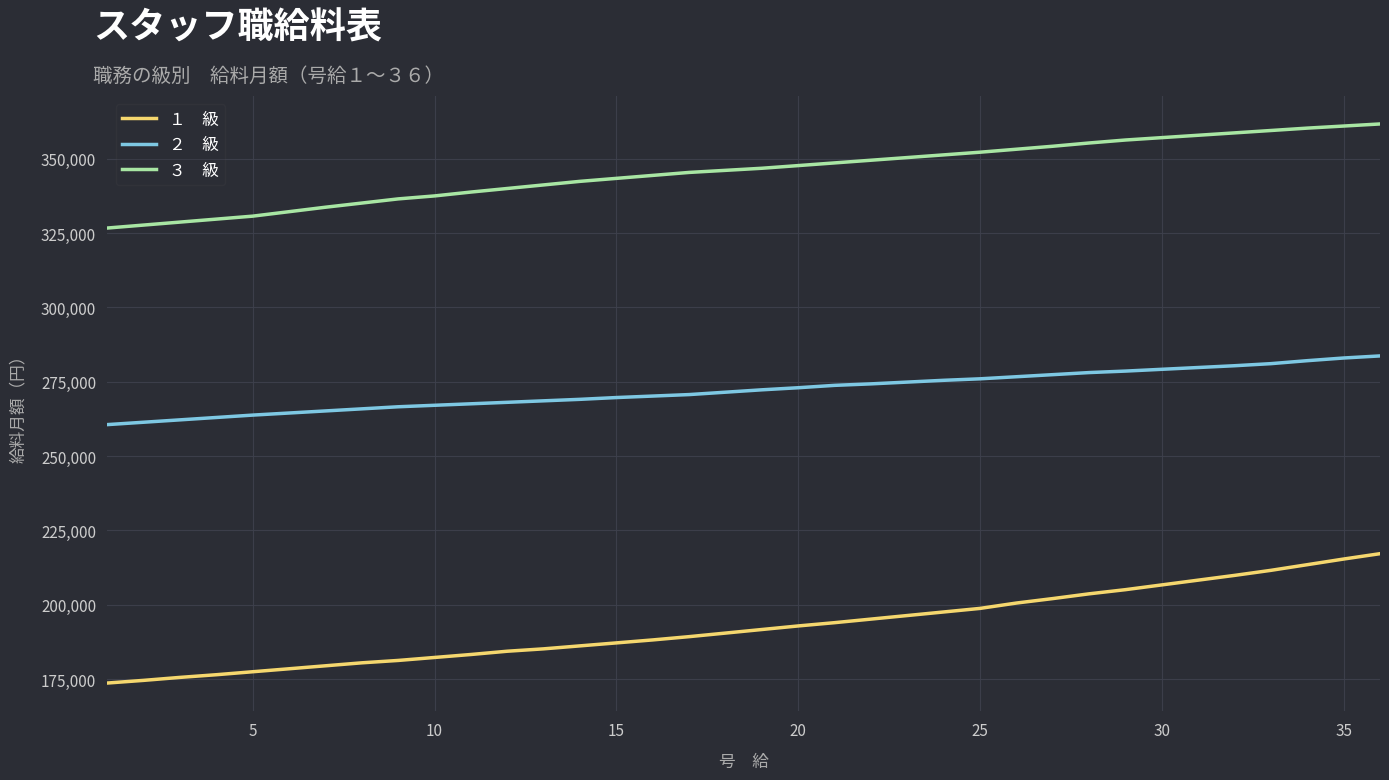

What is the smallest value displayed?

173700